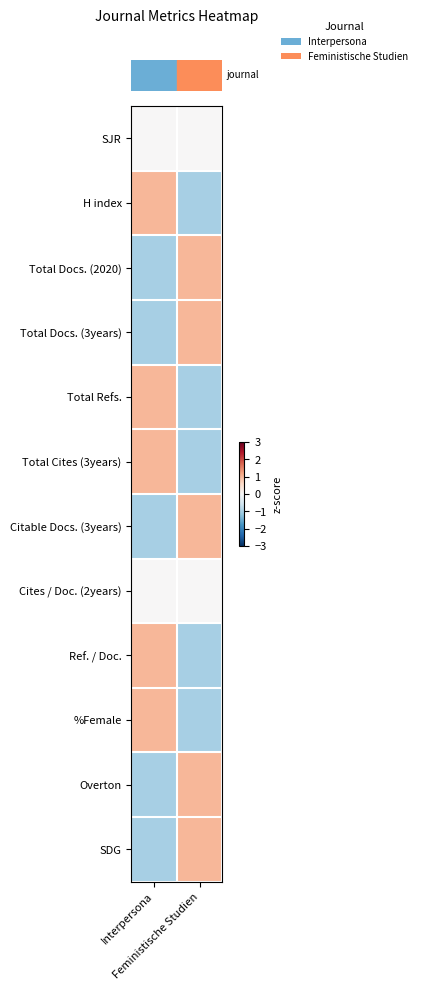

Between Feministische Studien and Interpersona, which is larger?

Feministische Studien